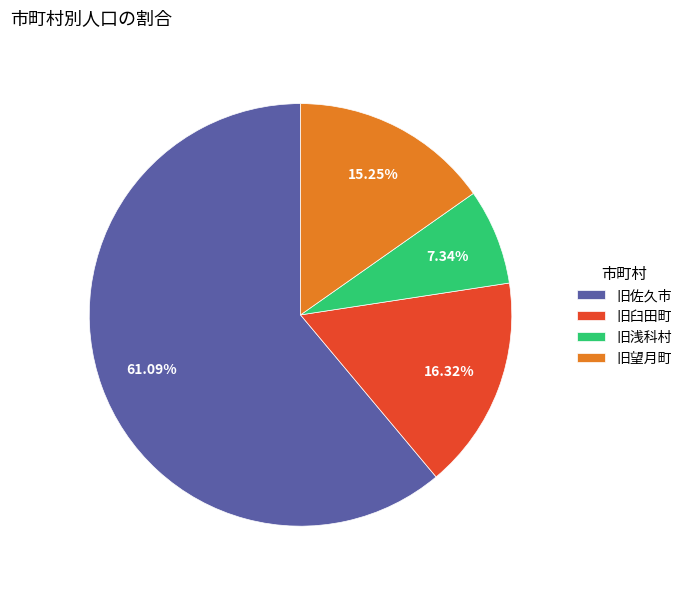

Approximately how many times larger is the value at 旧浅科村 compared to 旧望月町?

0.5